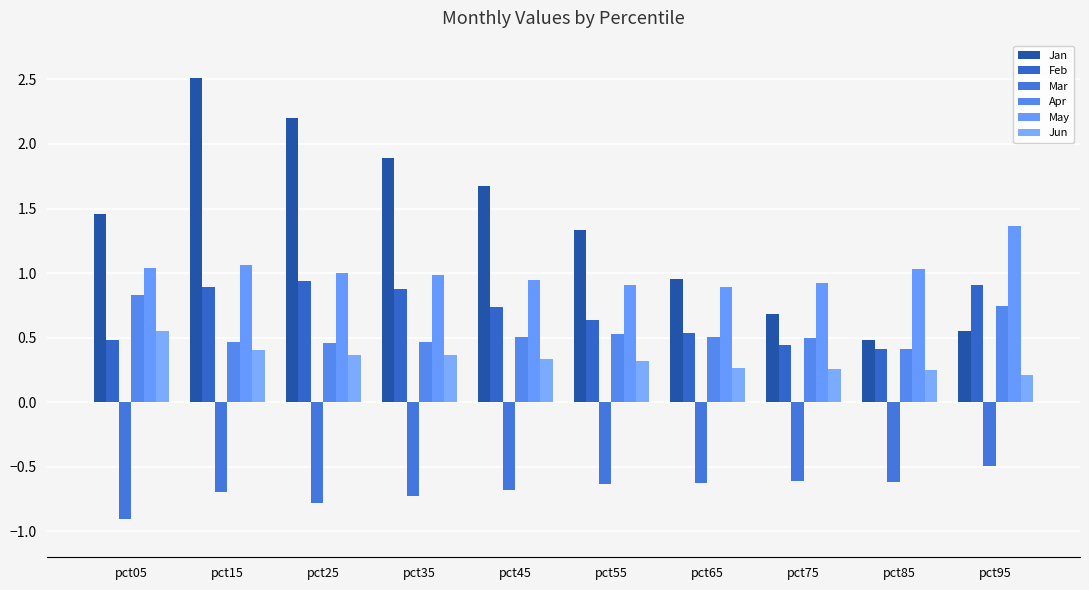

True or false: Mar has a value of -0.9 at pct05.

True